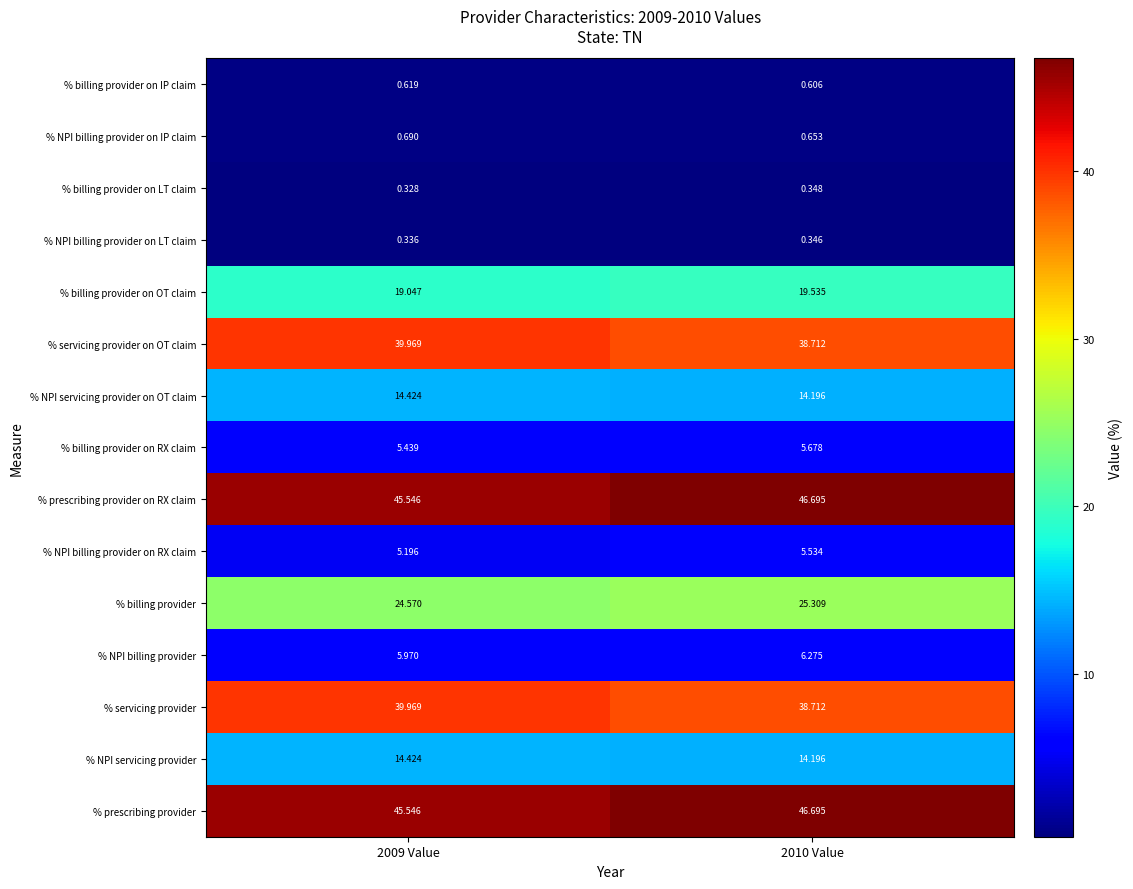

Is the value of % NPI billing provider at 2010 Value greater than the value of % NPI billing provider on LT claim at 2010 Value?

Yes